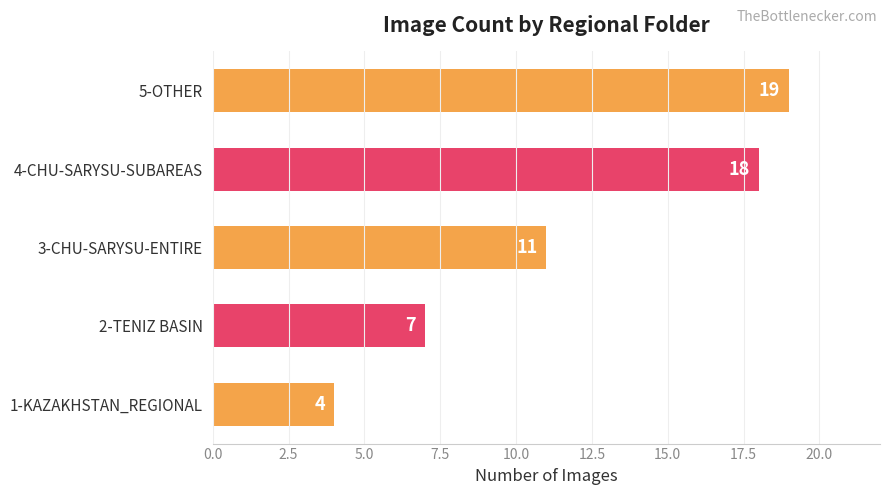

True or false: the data shows 6 at 4-CHU-SARYSU-SUBAREAS.

False